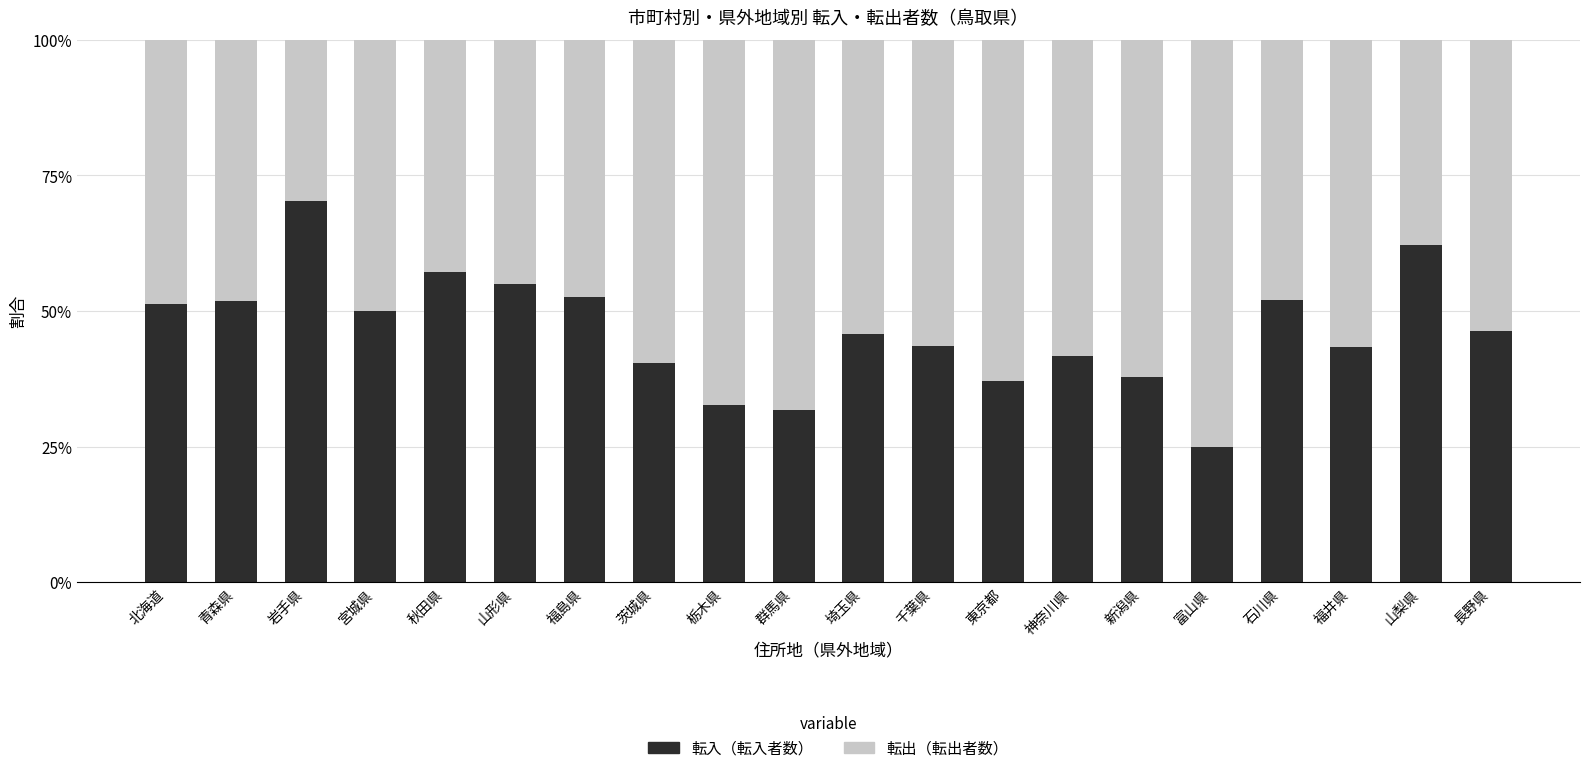

Are the bars grouped side by side (vs. stacked)?

No